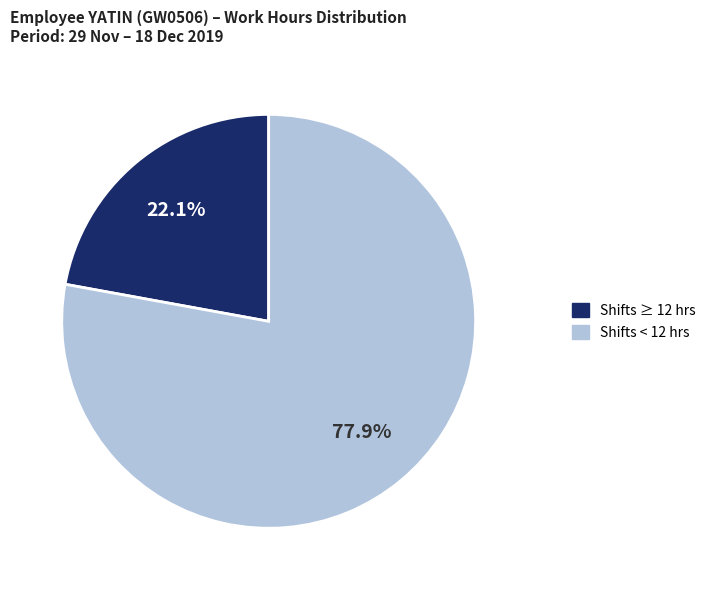

Is there any slice that represents more than half of the pie?

Yes